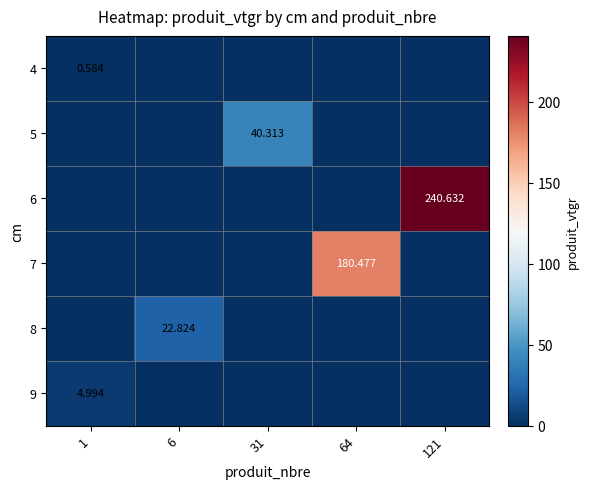

Which series has the largest range (max minus min)?

6